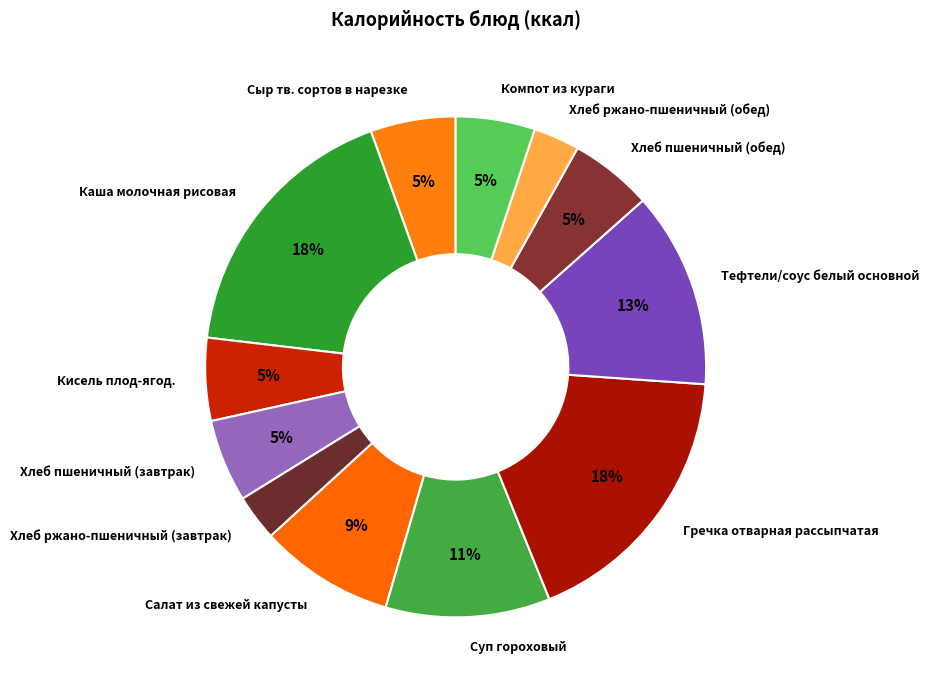

Between Кисель плод-ягод. and Тефтели/соус белый основной, which is larger?

Тефтели/соус белый основной